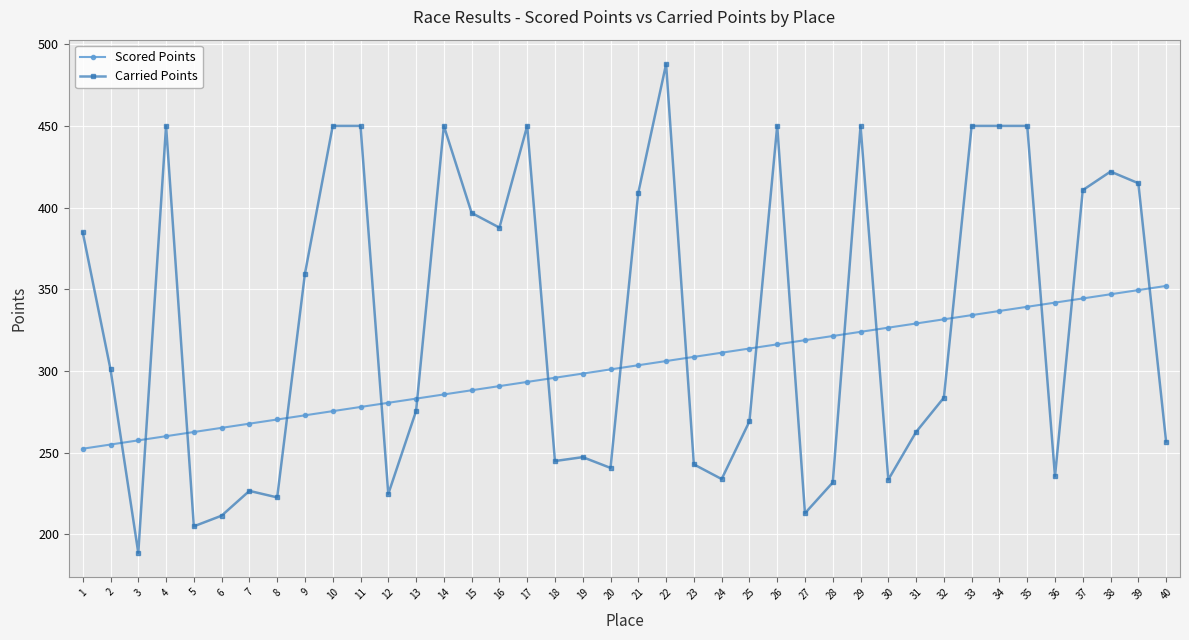

Which label corresponds to the smallest value in the chart?

3